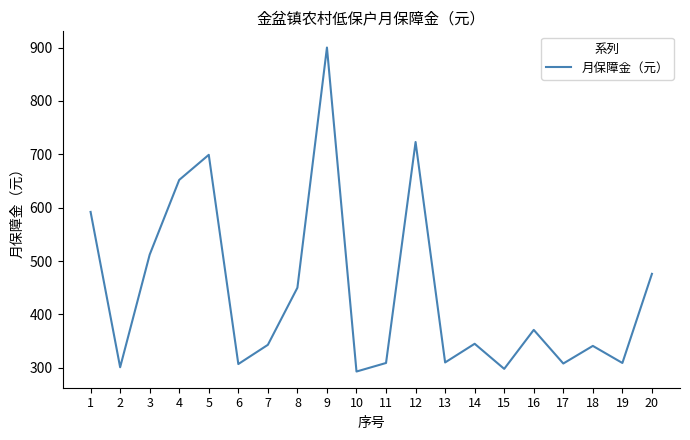

What is the change in value from 8 to 20?

+26